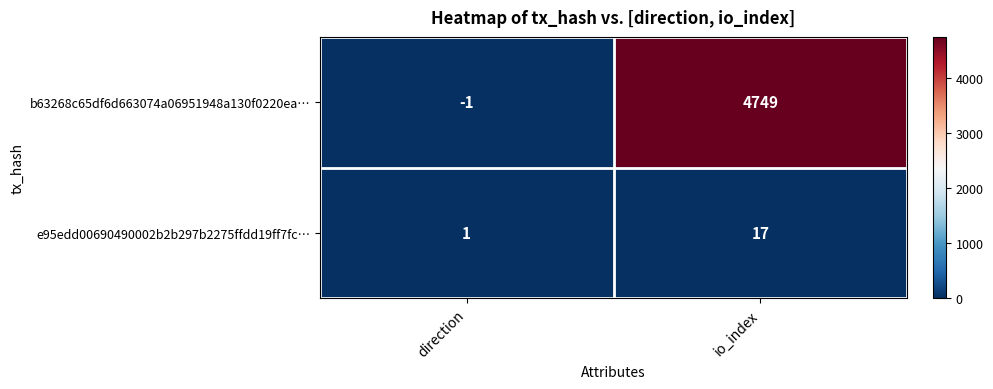

At which category is the sum across all series the highest?

io_index